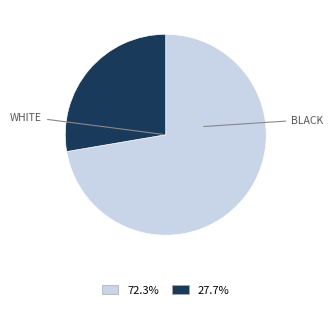

Is there any slice that represents more than half of the pie?

Yes